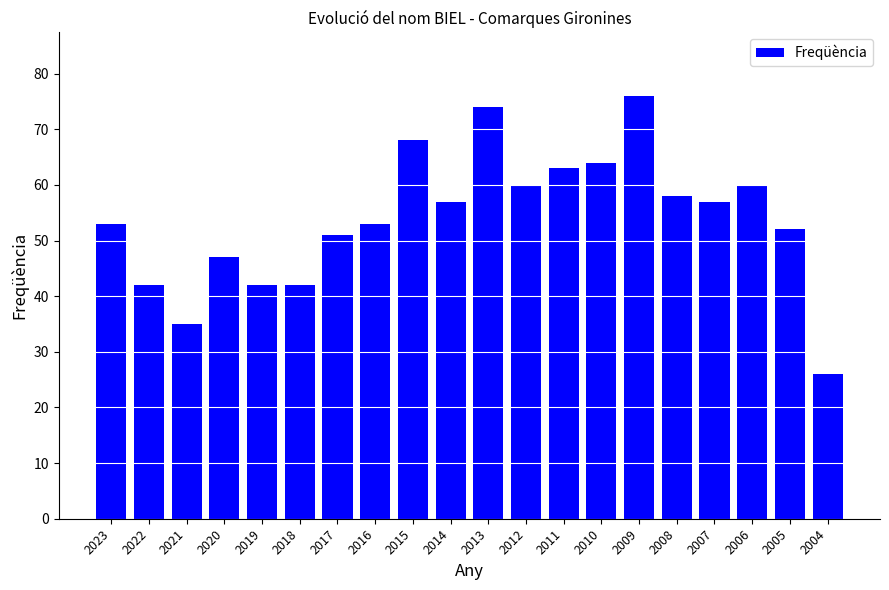

Which category has the highest value across all series?

2009